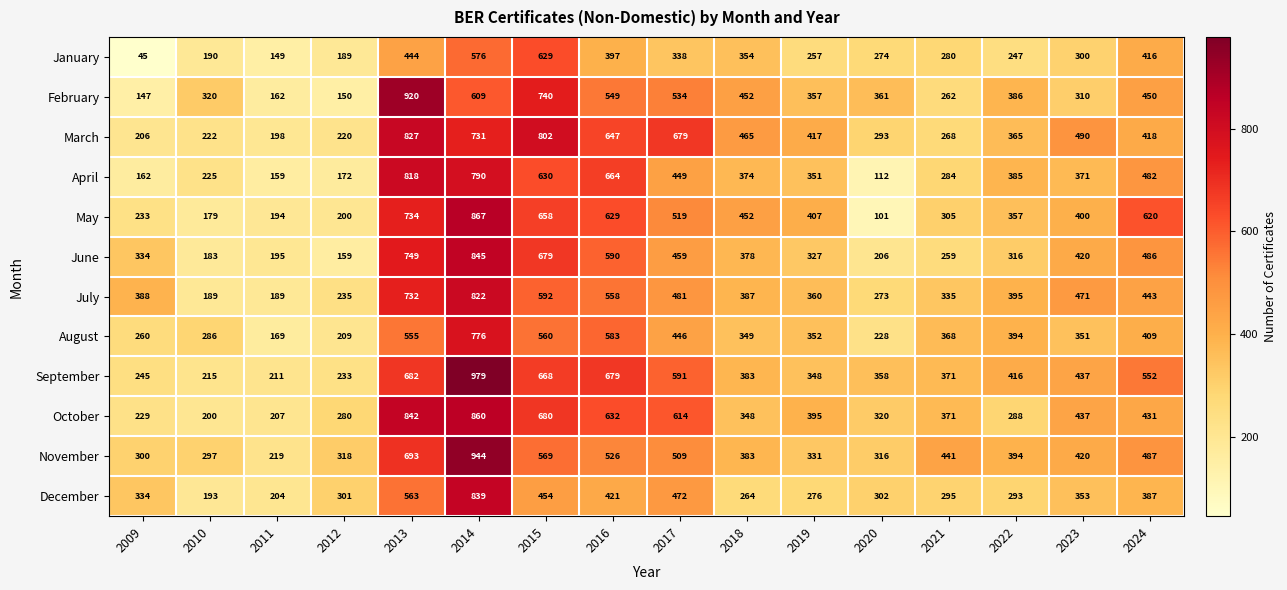

What is the difference between the highest and lowest values at 2010?

141